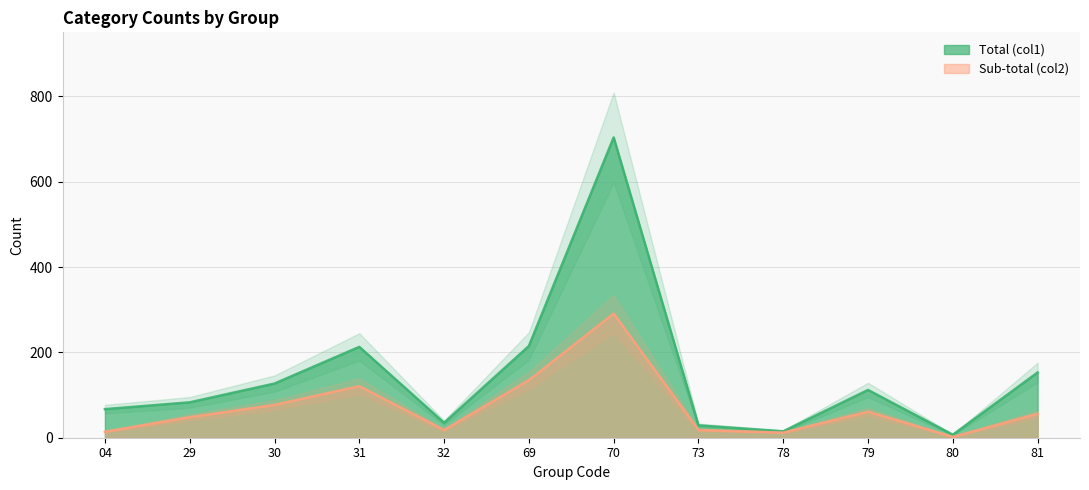

The value of Total (col1) at 31 is 213. True or false?

True